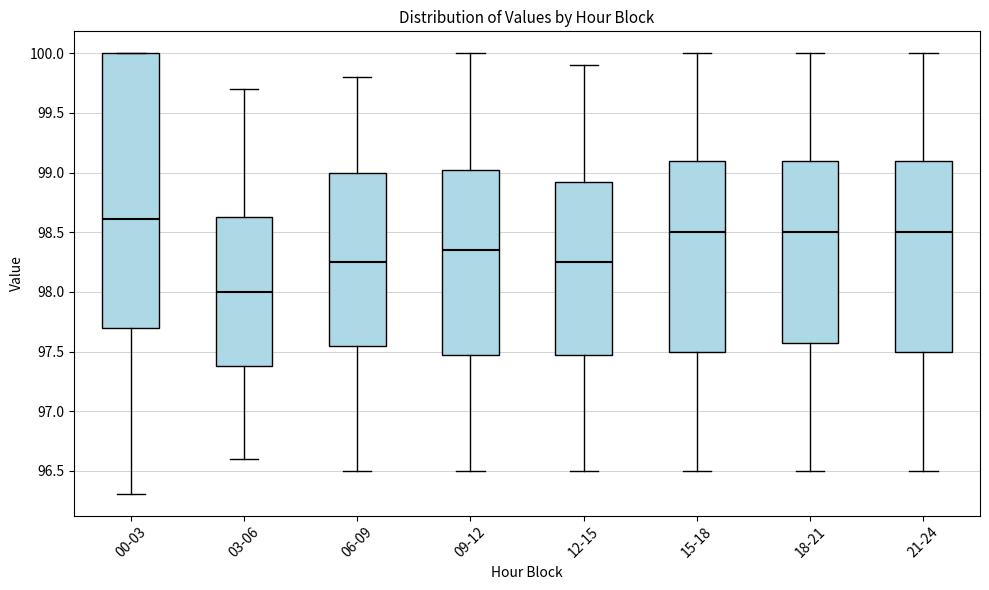

Comparing the boxes themselves (not the whiskers), which one is the tallest?

00-03